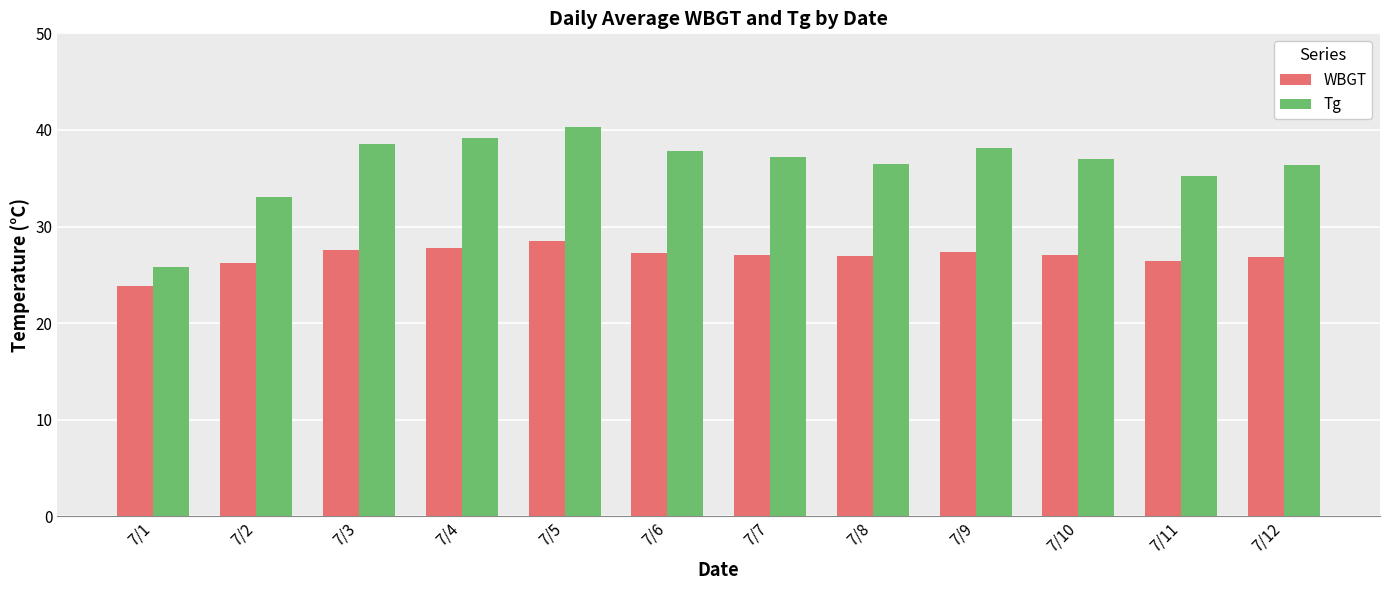

Rank the series by their maximum value, from lowest to highest.

WBGT, Tg